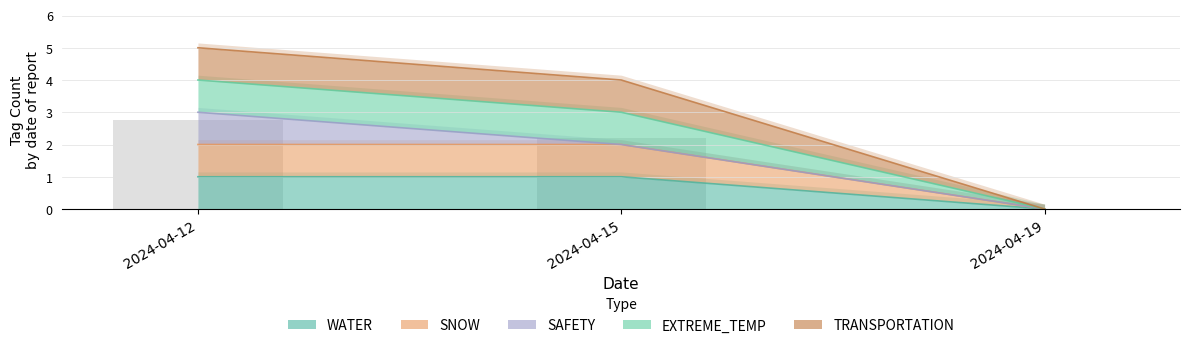

Is it true that WATER equals 1.4 at 2024-04-15?

False